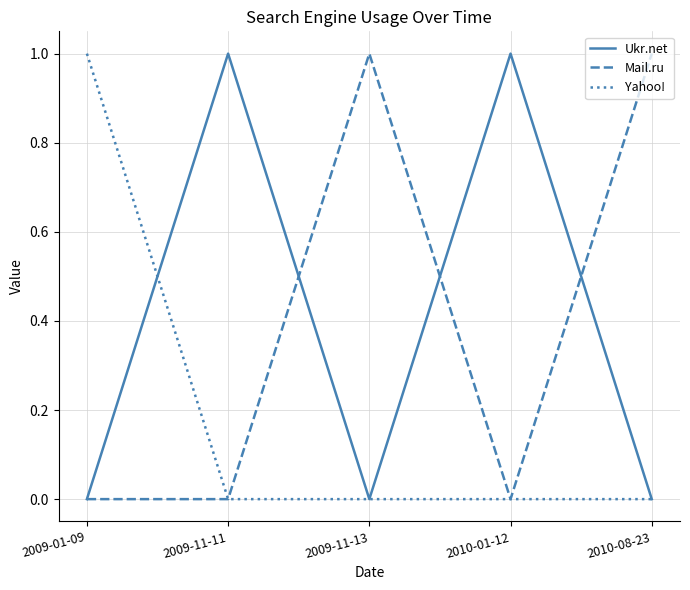

True or false: Mail.ru has a value of 0 at 2009-11-11.

True